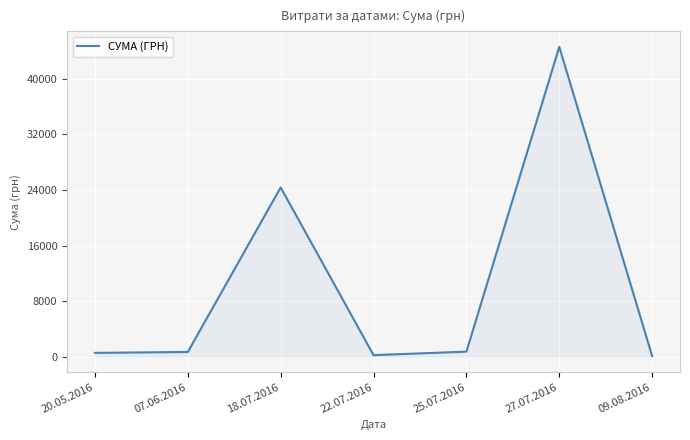

Does the chart display data point markers on the line(s)?

No